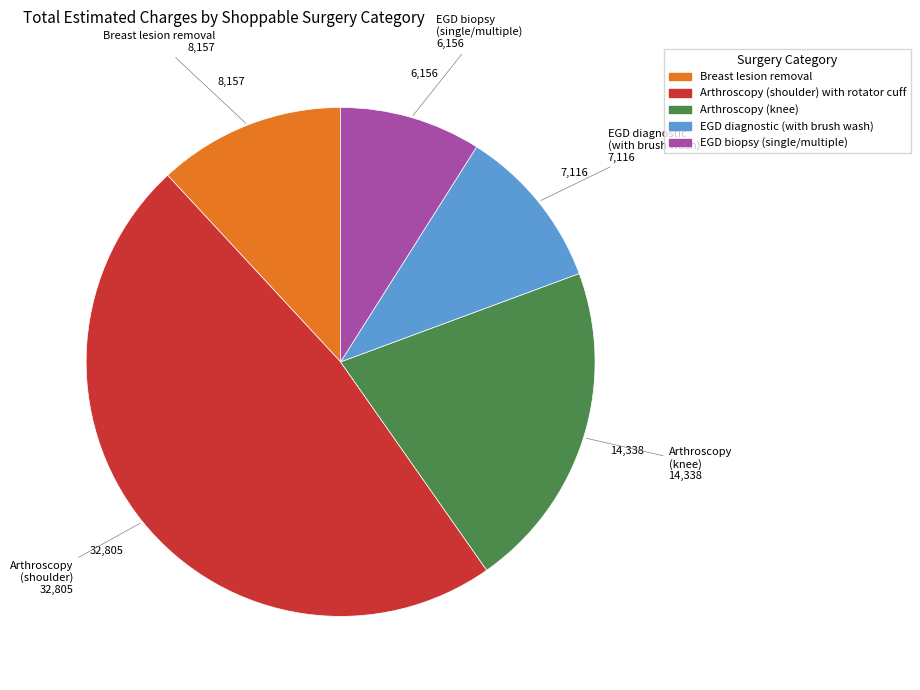

True or false: Arthroscopy (knee) accounts for 21% of the total.

True